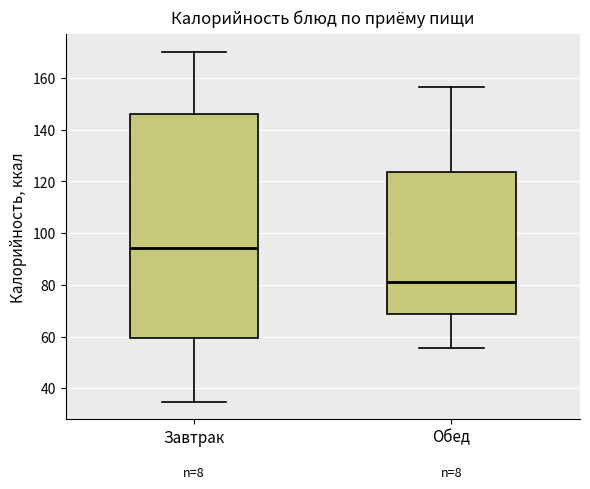

Reading left to right, read every box against the y-axis: the position of its median line, the range the box covers, and the ends of its whiskers. The values are not printed on the chart, so give them approximately, as read against the axis.

Завтрак: median 94, box 60 to 146, whiskers 34 to 170
Обед: median 82, box 68 to 124, whiskers 56 to 156